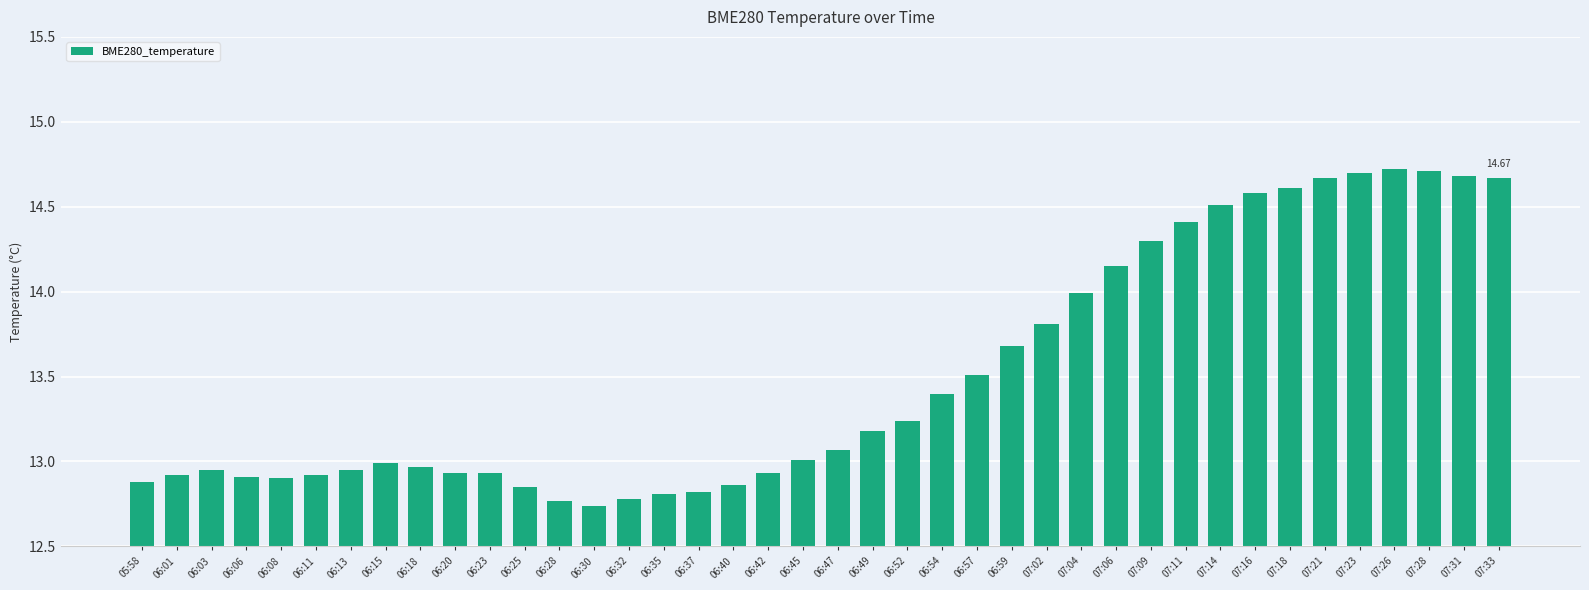

Does the chart contain stacked bars?

No